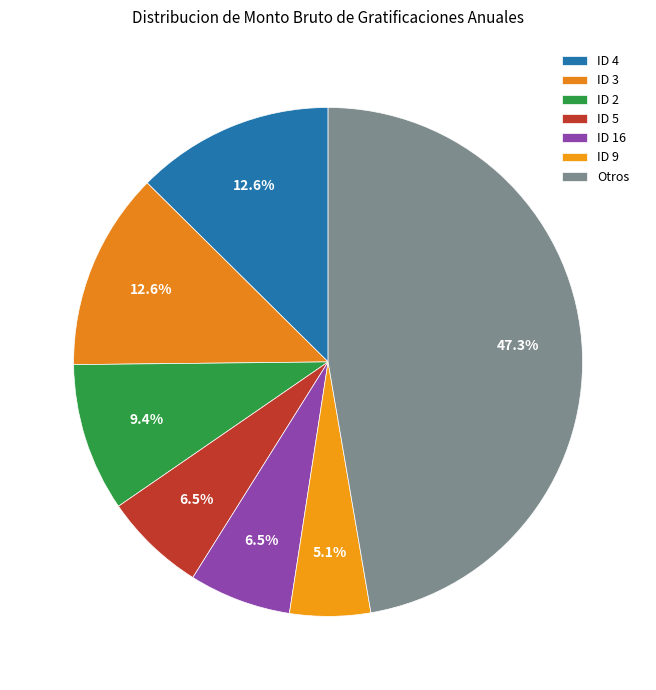

Which slice is the largest?

Otros